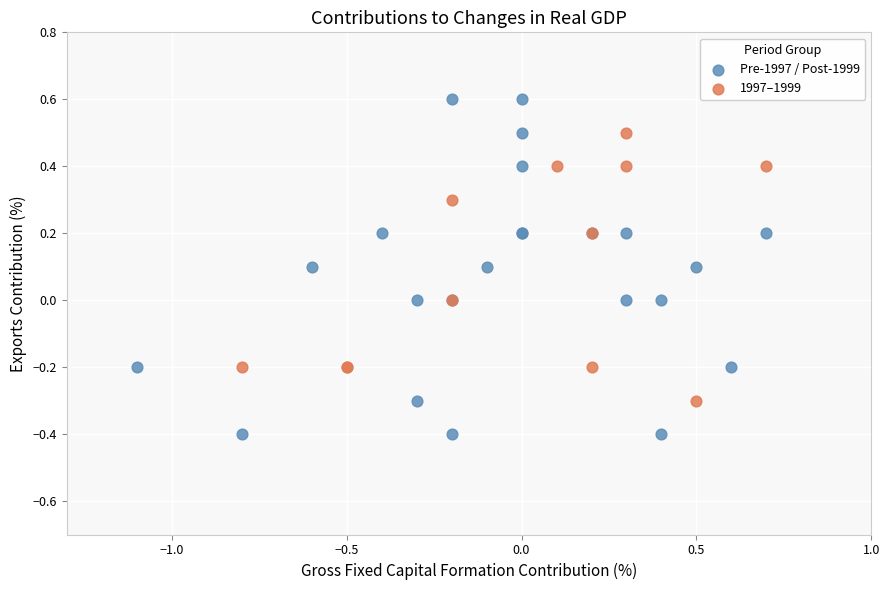

Which series reaches the maximum Y coordinate?

Pre-1997 / Post-1999